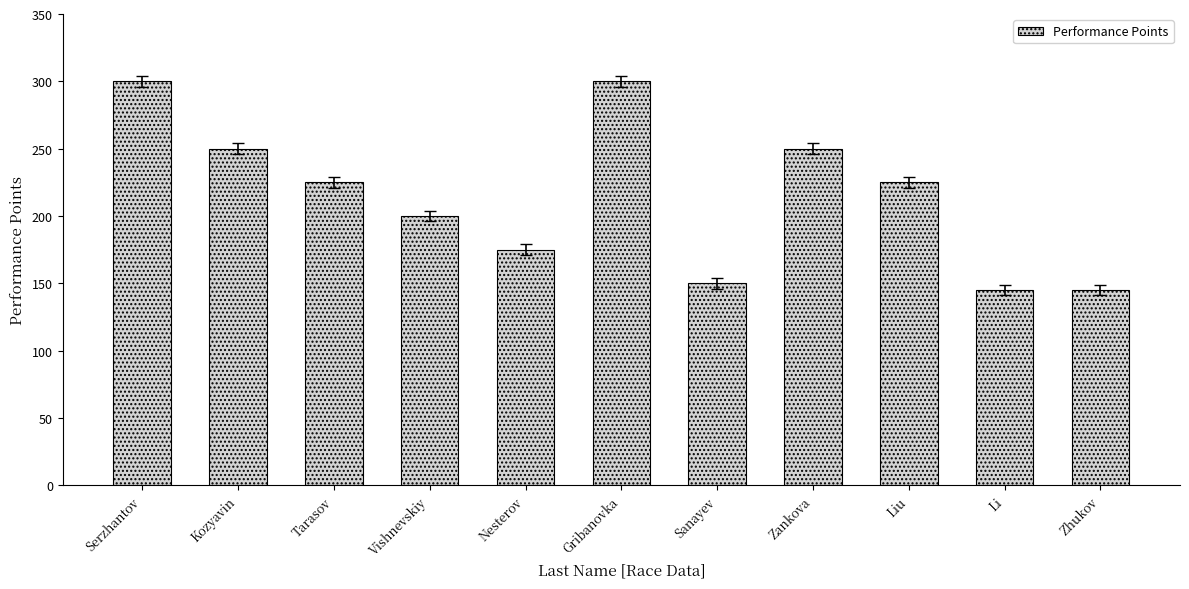

Which has a higher value, Gribanovka or Kozyavin?

Gribanovka